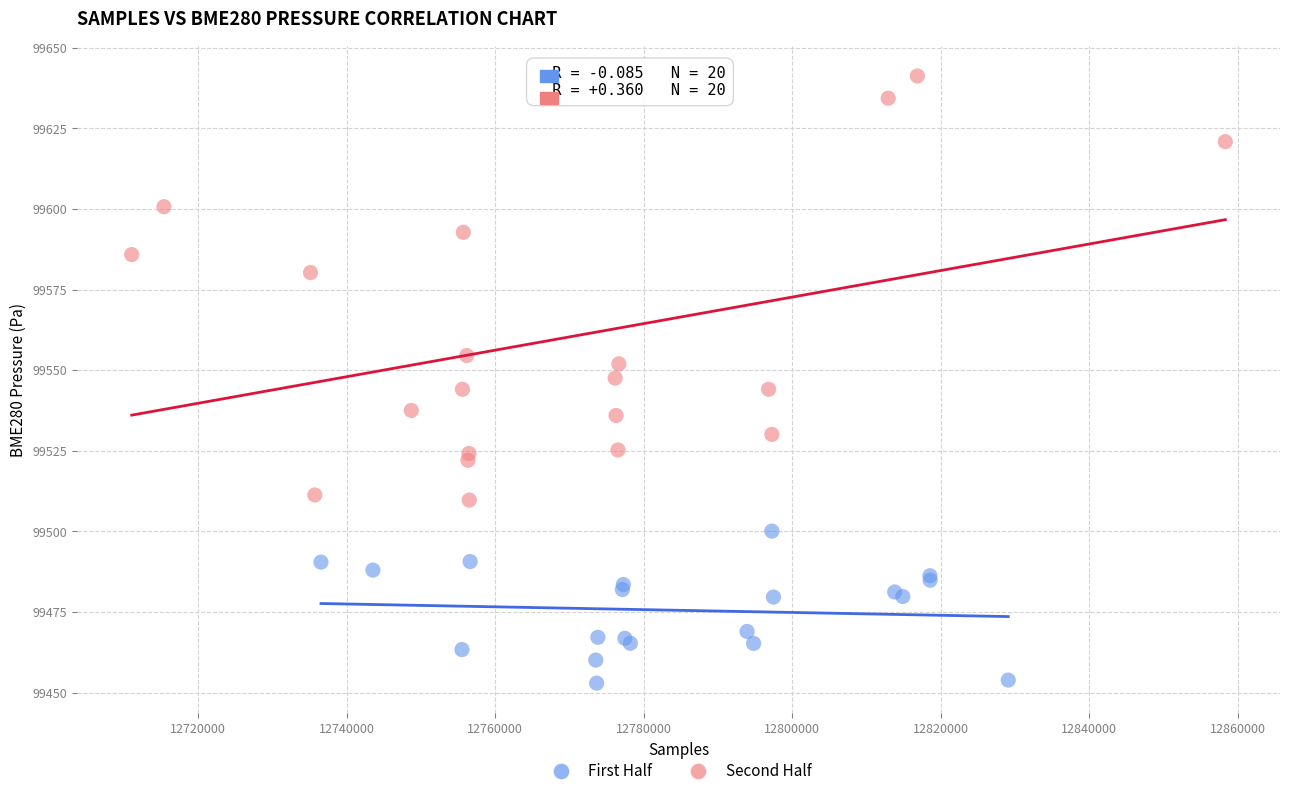

Which series contains the highest Y value?

Second Half